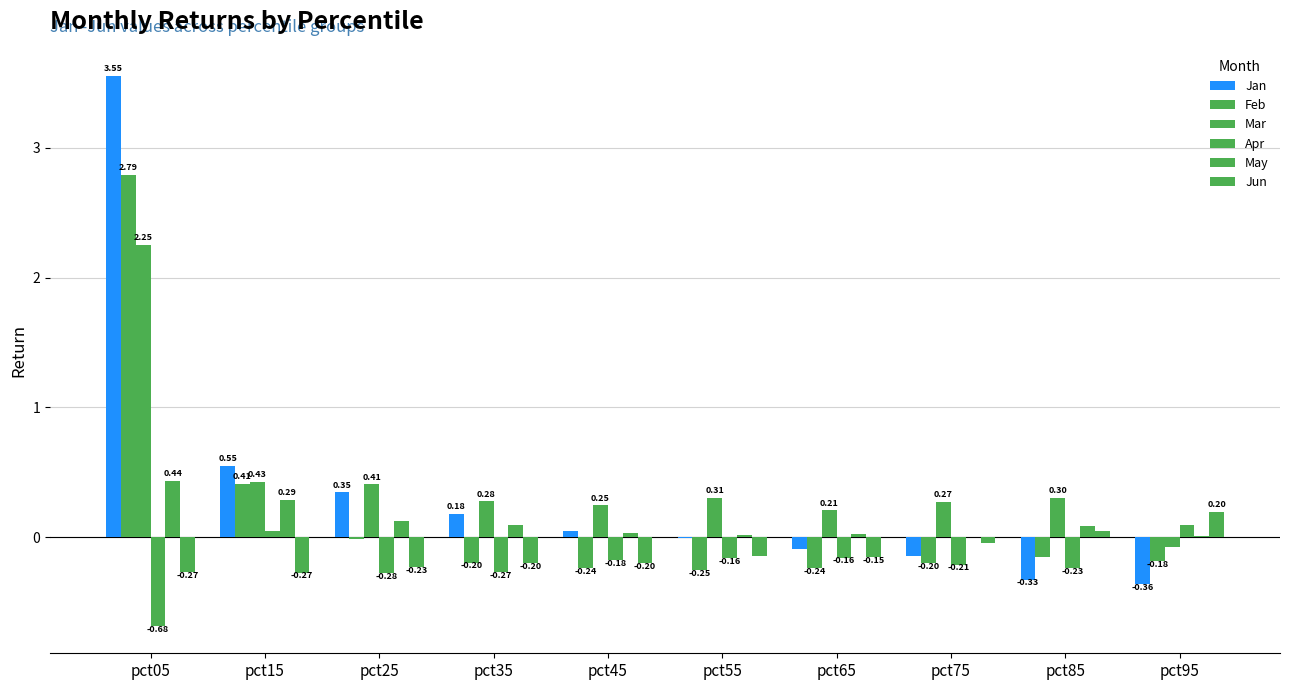

At which category is the sum across all series the highest?

pct05